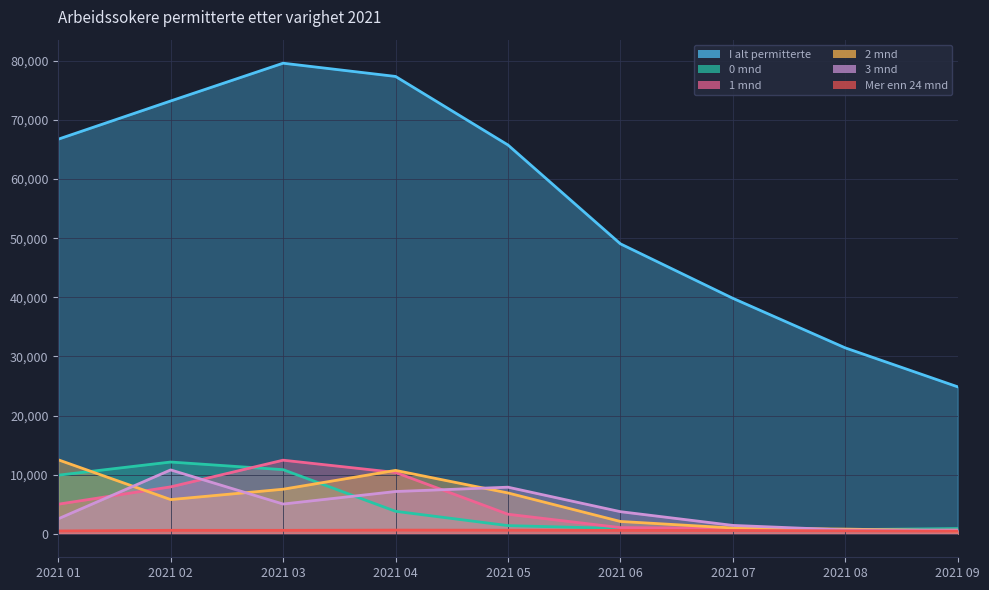

True or false: Mer enn 24 mnd has a value of 449 at 2021 09.

True